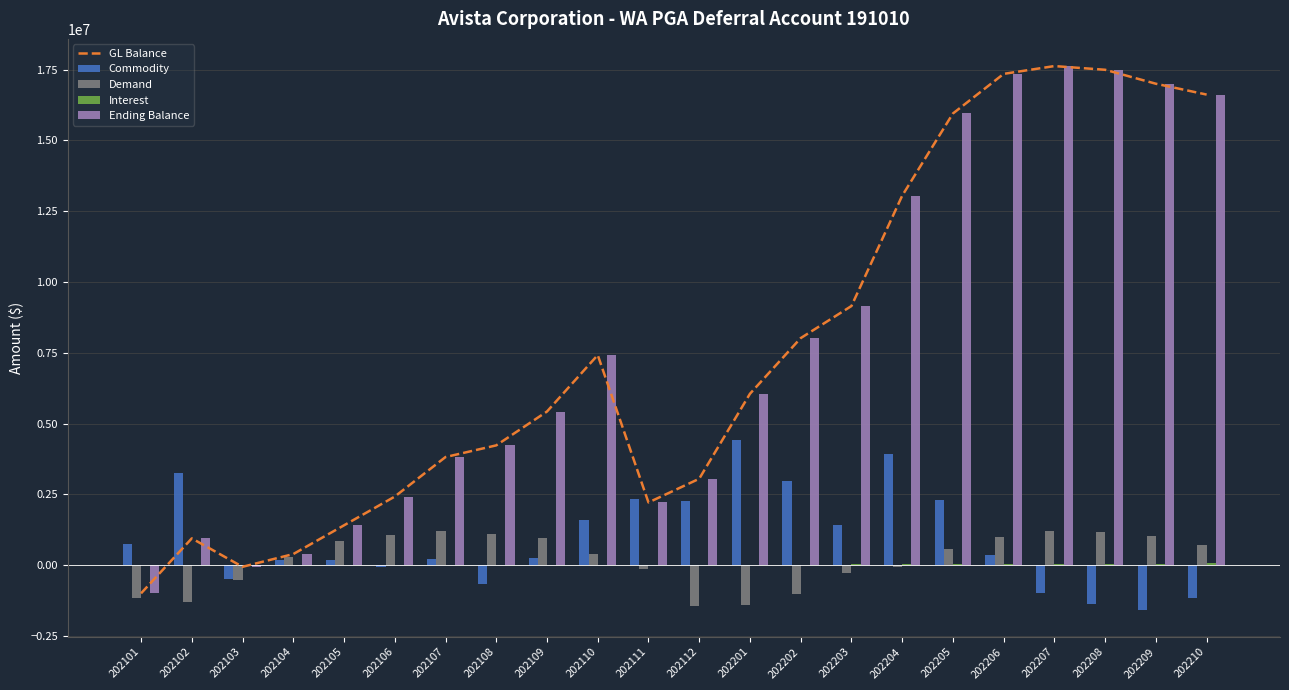

Read the Interest value at 202106.

5168.7